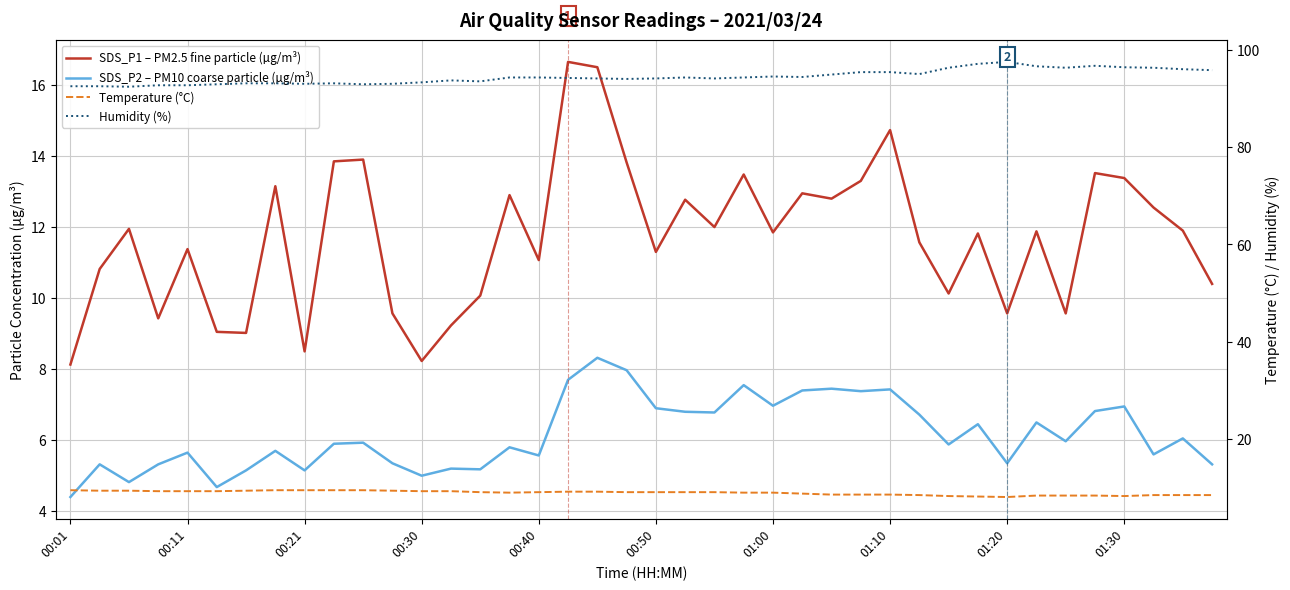

True or false: SDS_P2 – PM10 coarse particle (µg/m³) has more than 2 points higher than both neighbors.

True